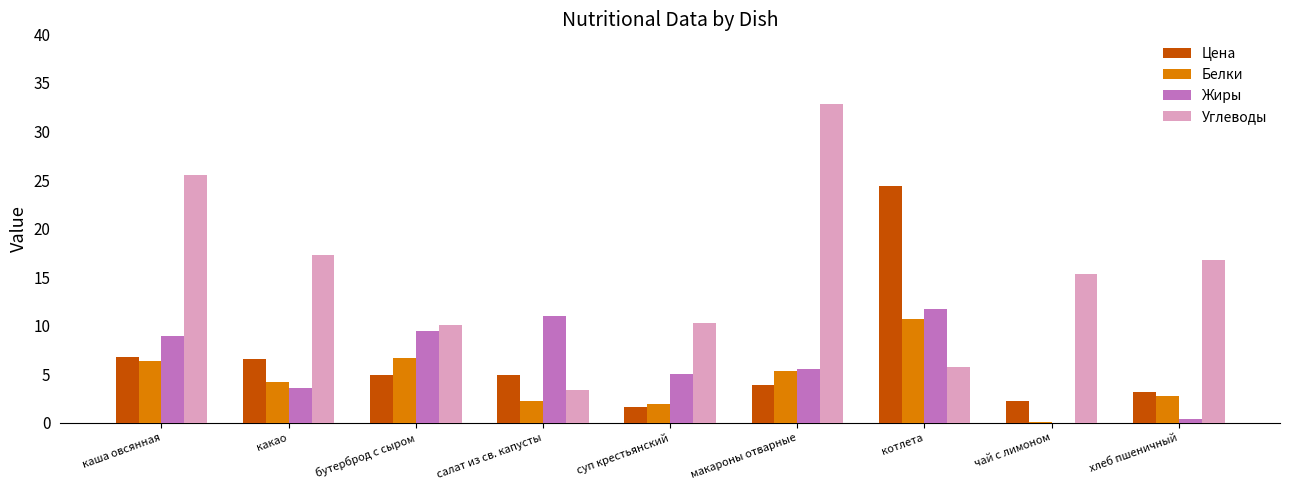

The value of Углеводы at бутерброд с сыром is 10.1. True or false?

True